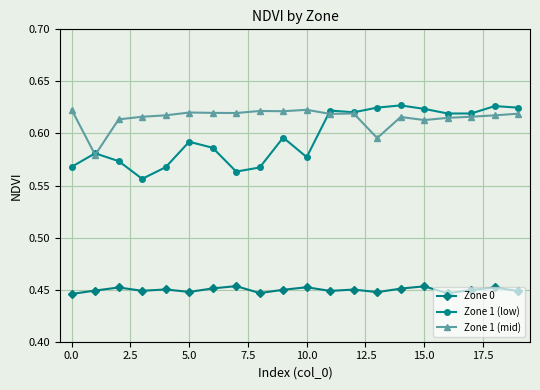

How many distinct data groups are displayed?

3